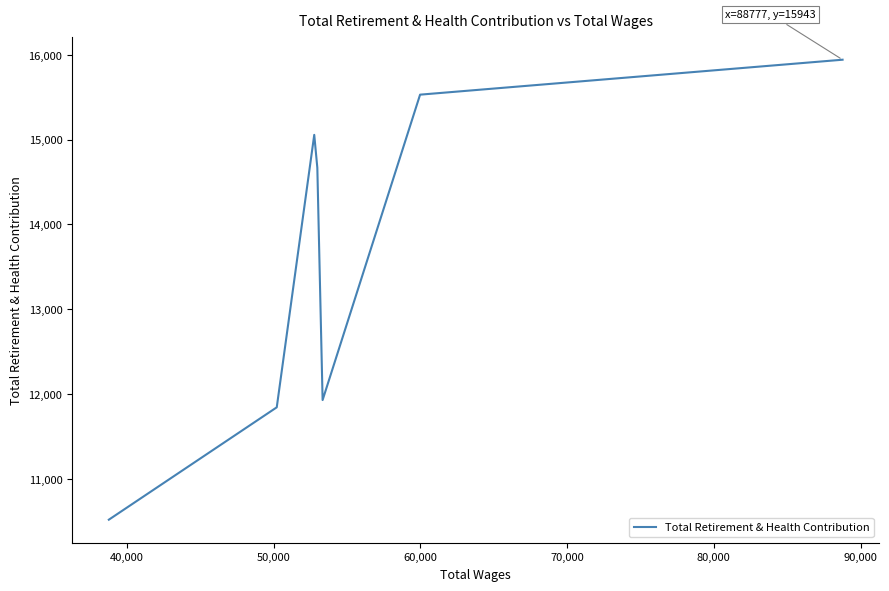

What is the smallest value displayed?

10519